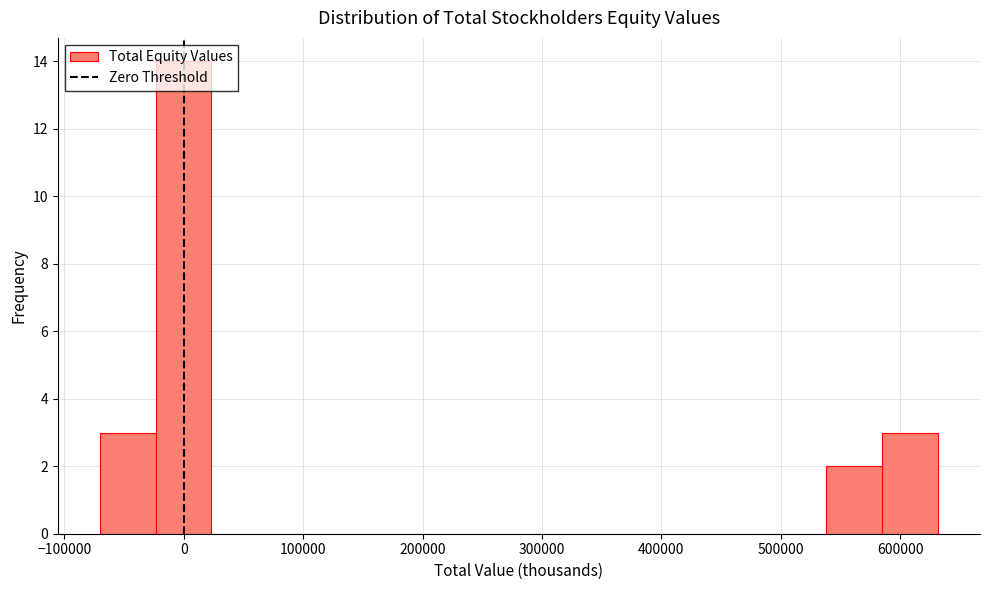

Which range on the x-axis has the tallest bar?

-20000 to 20000